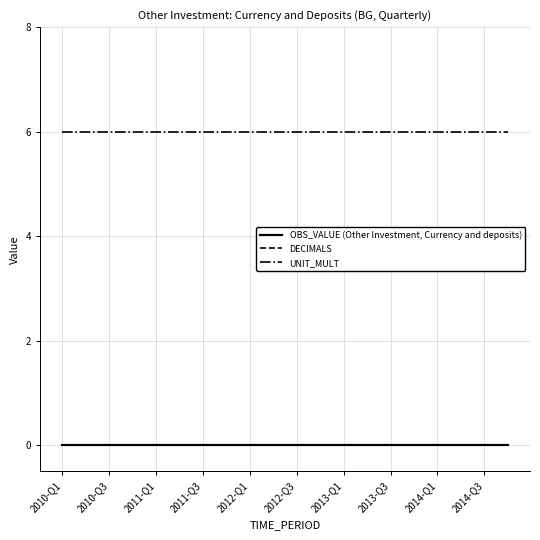

How many lines are shown in the chart?

3